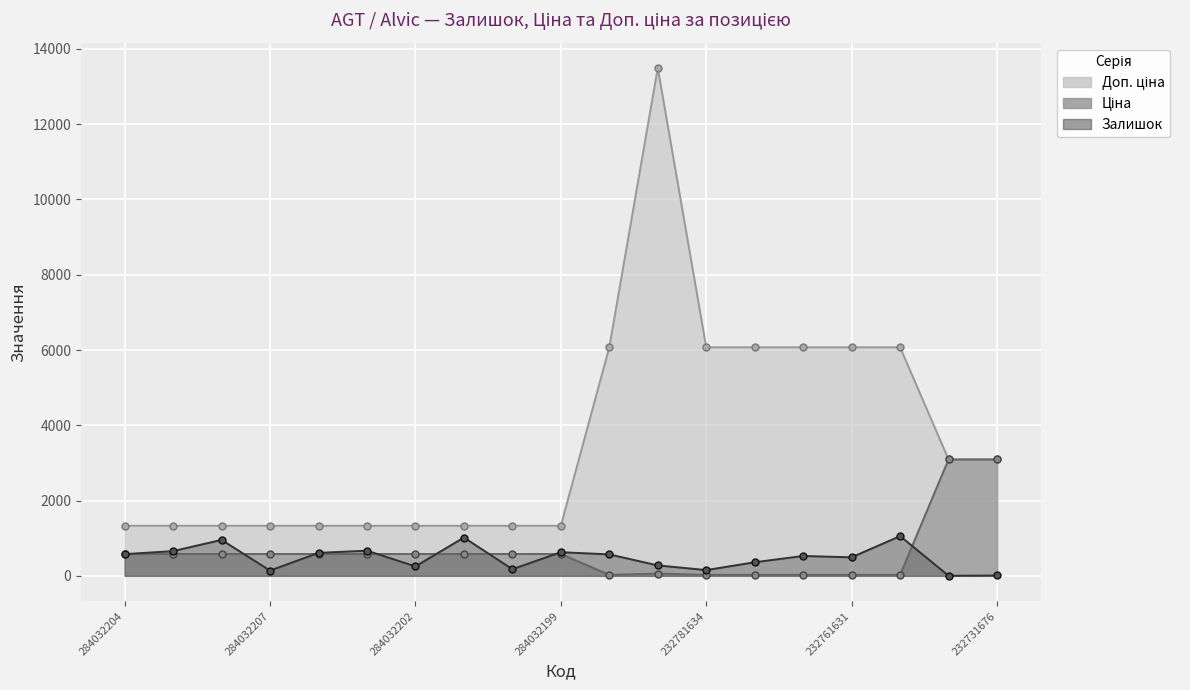

Rank the series at 284032208 from highest to lowest value.

Доп. ціна, Залишок, Ціна